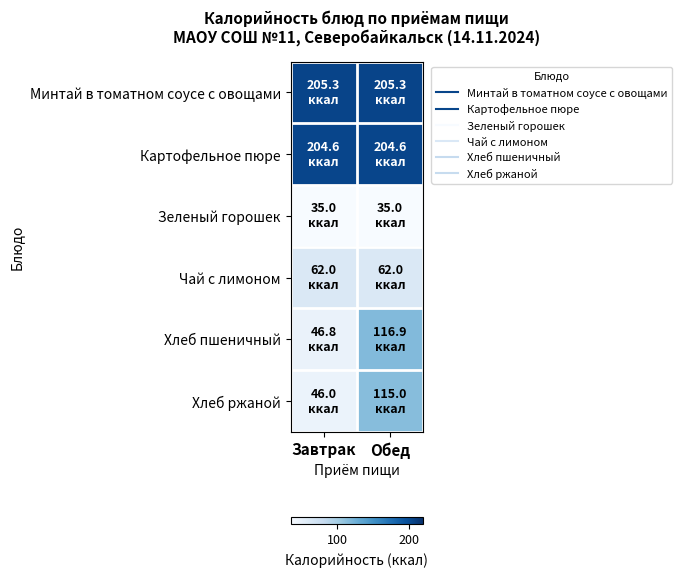

Between Завтрак and Обед, which series saw the biggest shift?

Хлеб пшеничный